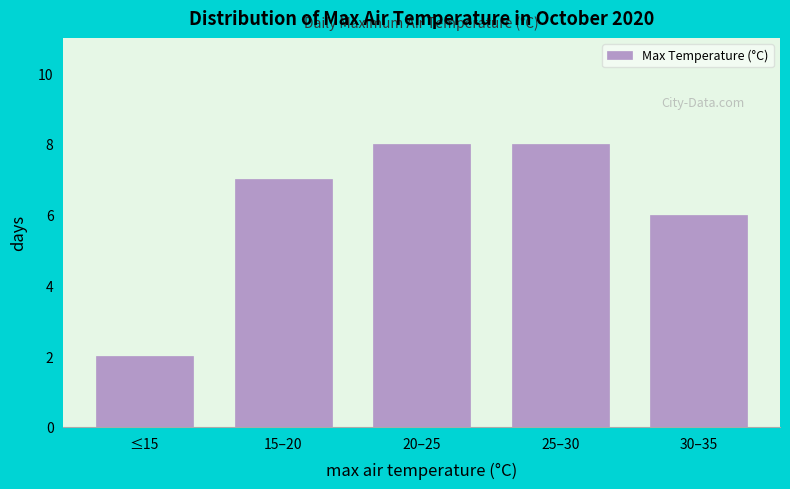

Reading left to right, transcribe all the data shown in this chart.

≤15=2	15–20=7	20–25=8	25–30=8	30–35=6